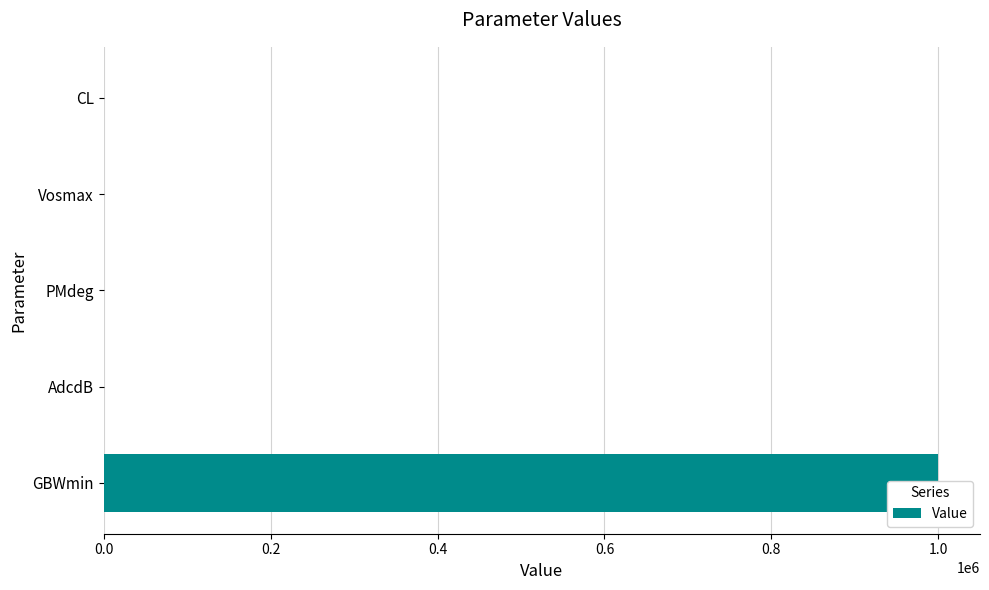

The chart shows a value of 97.0 at PMdeg. True or false?

False